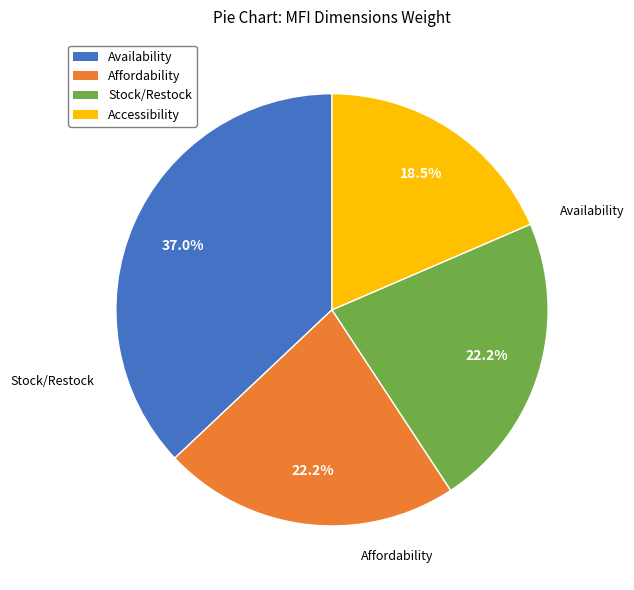

Between Accessibility and Stock/Restock, which is larger?

Stock/Restock